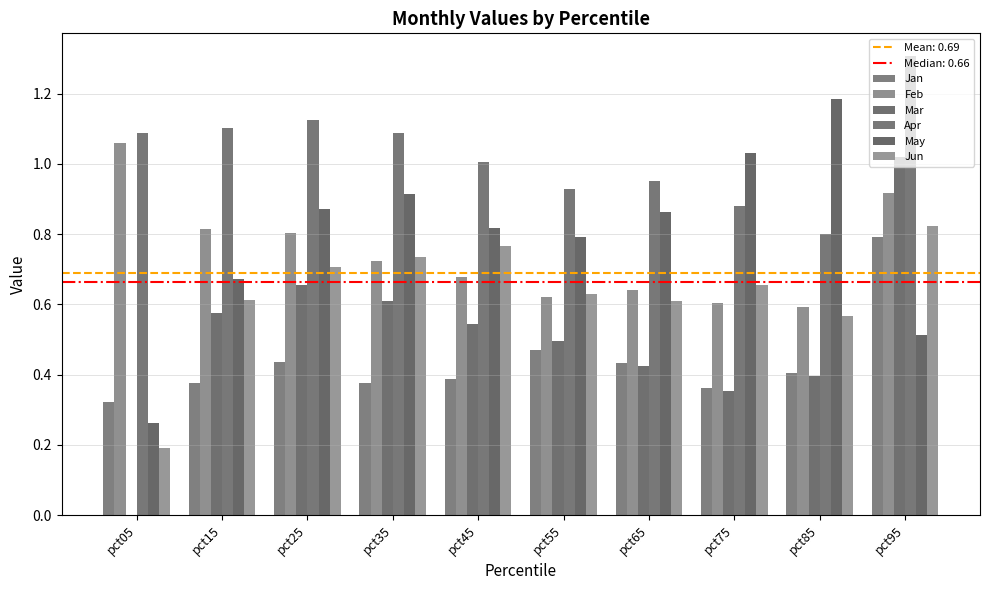

Which has a higher value, pct05 or pct75?

pct75